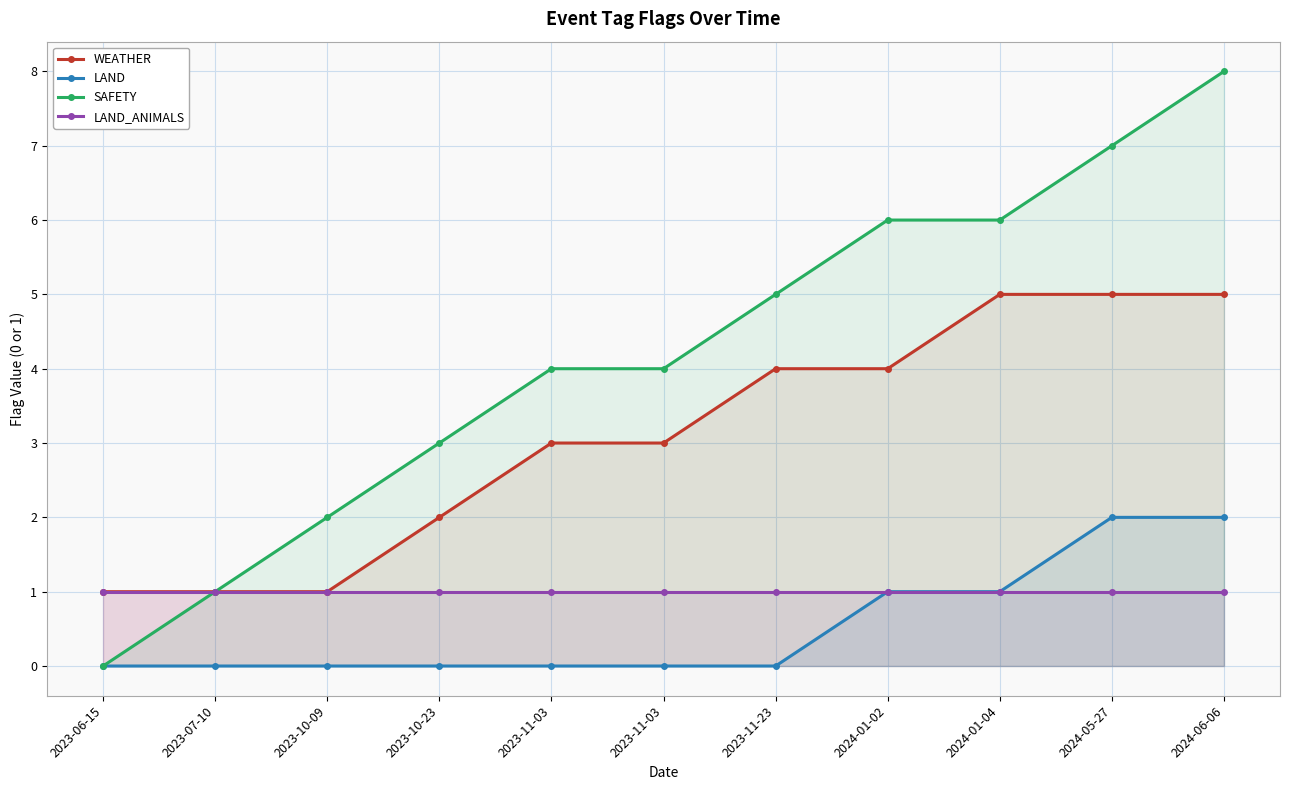

What is the sum of the WEATHER values at 2023-11-03 and 2023-11-23?

7